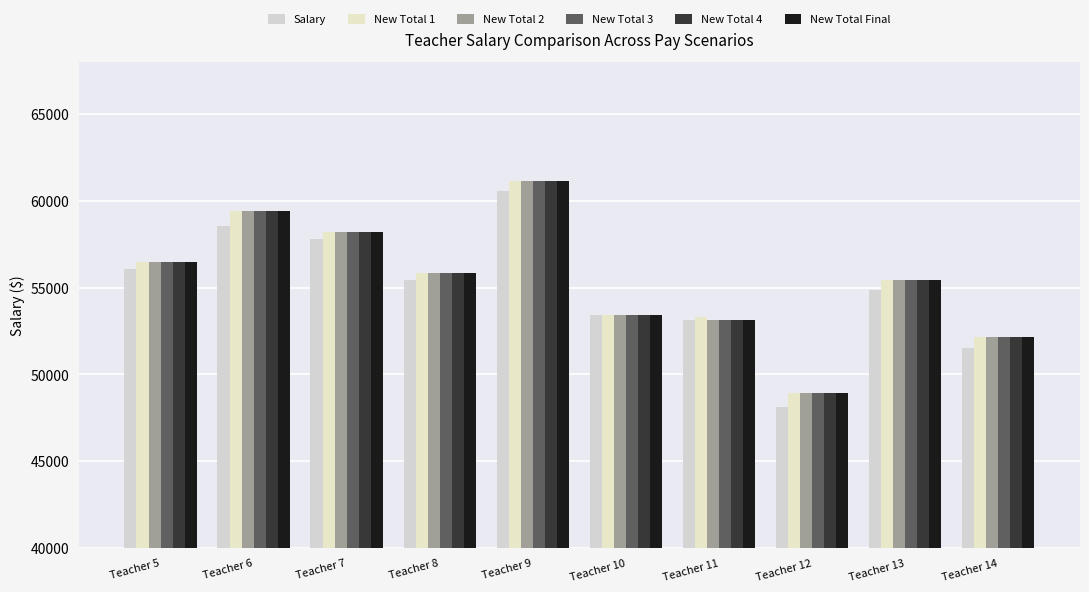

What is the difference between the maximum and minimum values in the New Total 3 series?

12238